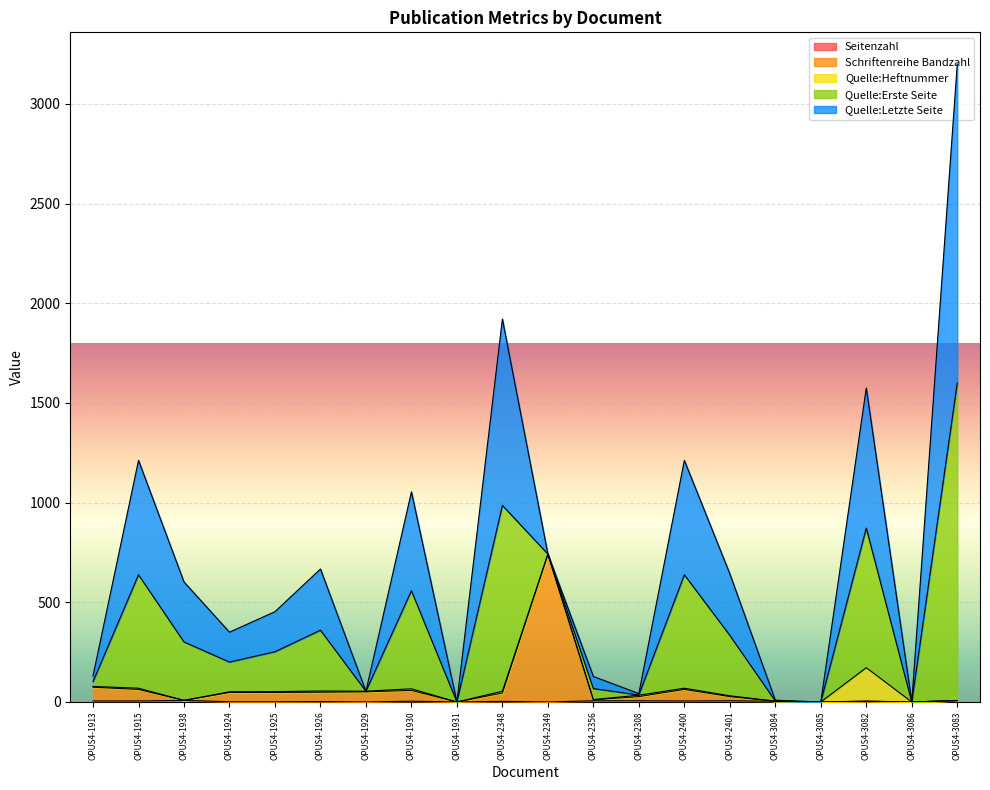

Which category has the highest value in the Quelle:Erste Seite series?

OPUS4-3083